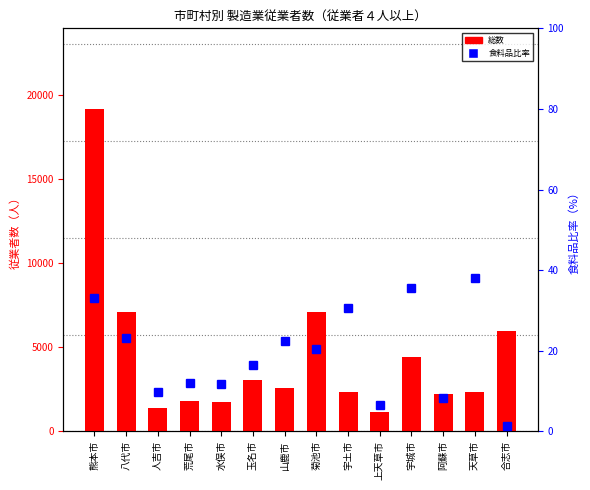

Which category has the highest value in the 食料品比率 series?

天草市